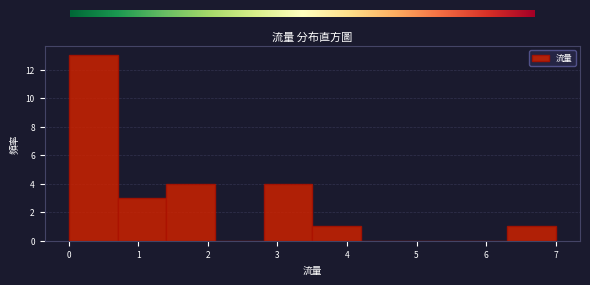

How tall is the bar that spans 0.0 to 0.7 on the x-axis? The values are not printed on the chart, so give them approximately, as read against the axis.

13